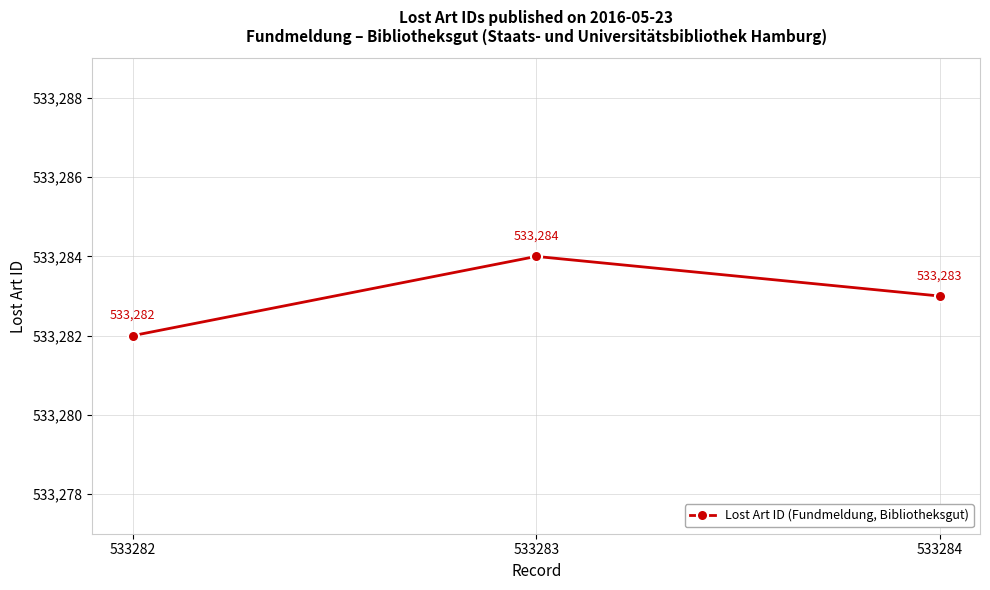

What is the difference between the maximum and minimum values?

2